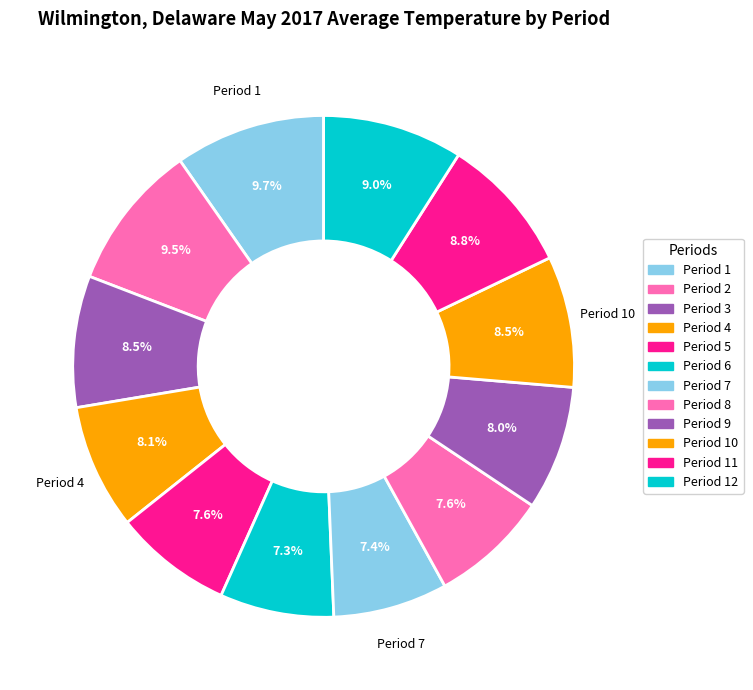

How many slices are in this pie chart?

12